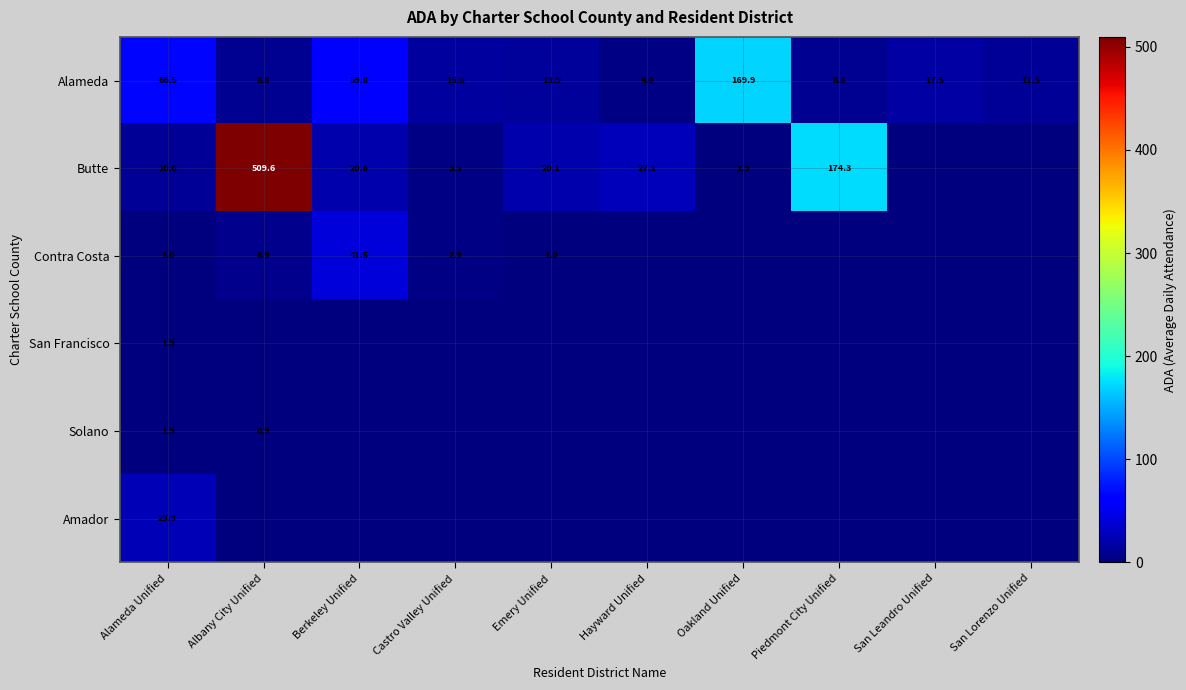

What is the maximum value for Alameda?

169.9